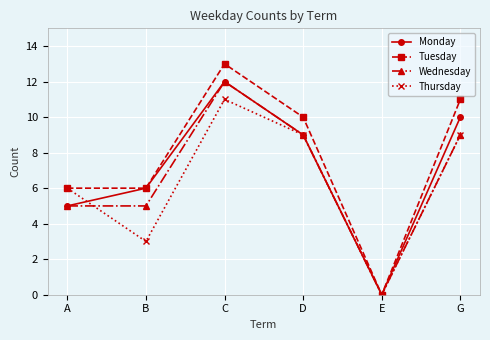

The Wednesday series shows 9 at D. True or false?

True